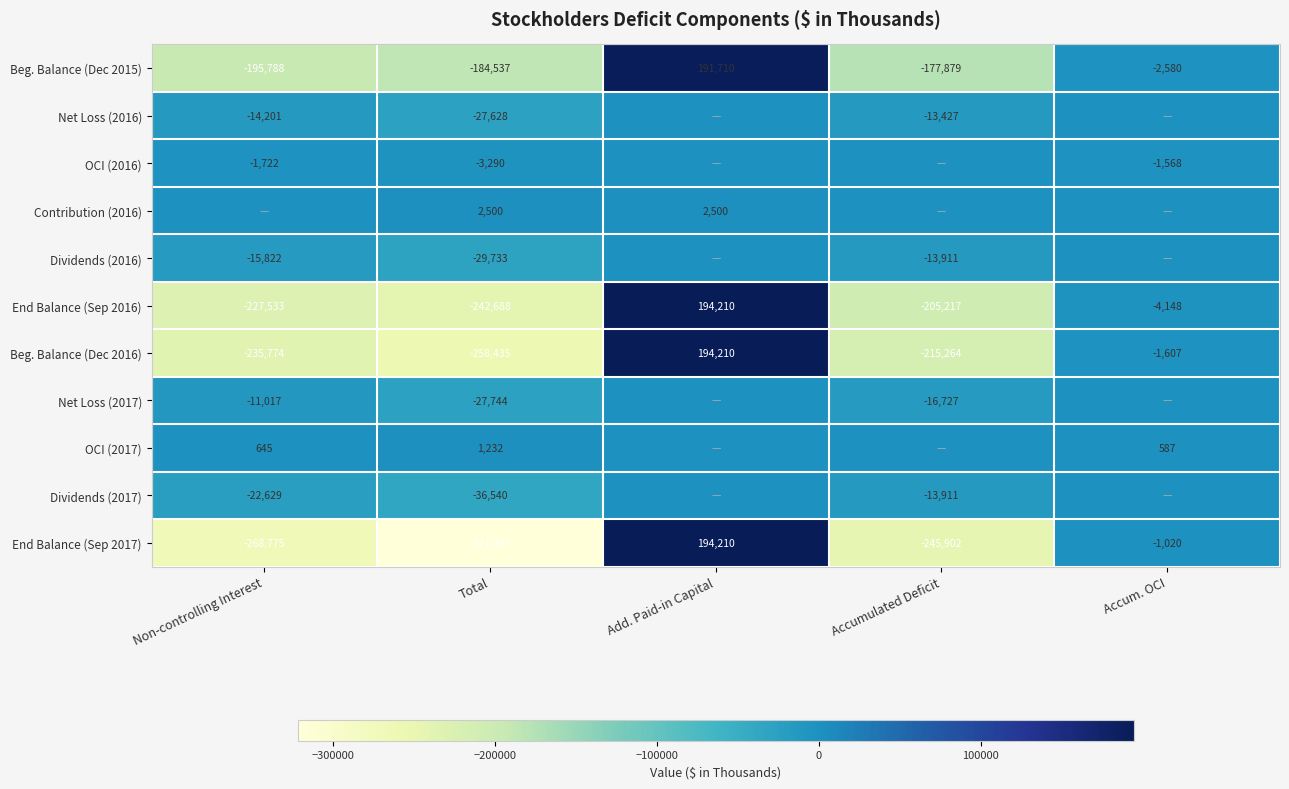

Which has a higher value, Accum. OCI or Total?

Accum. OCI